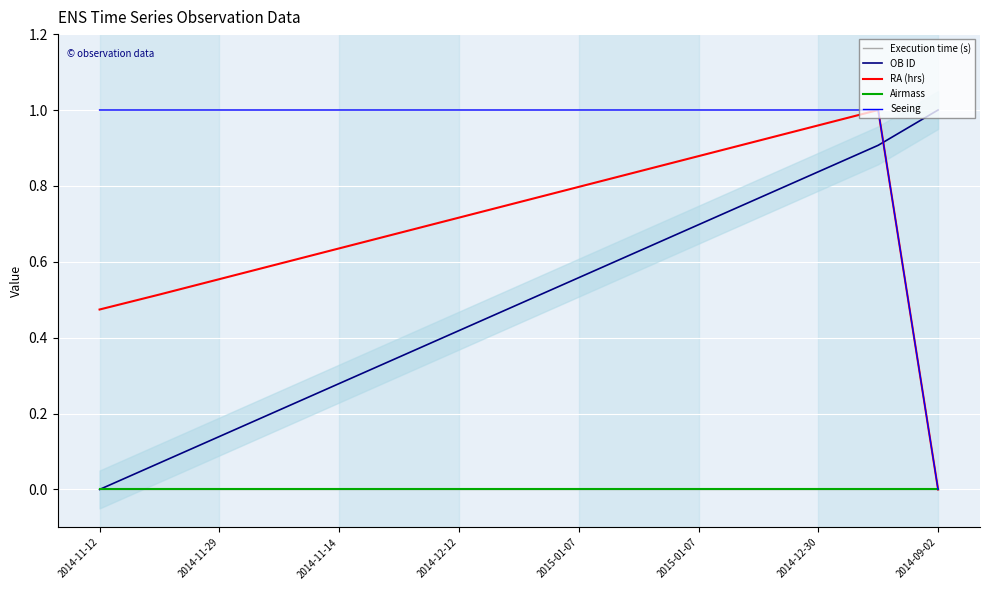

True or false: Seeing has more than 0 points higher than both neighbors.

False